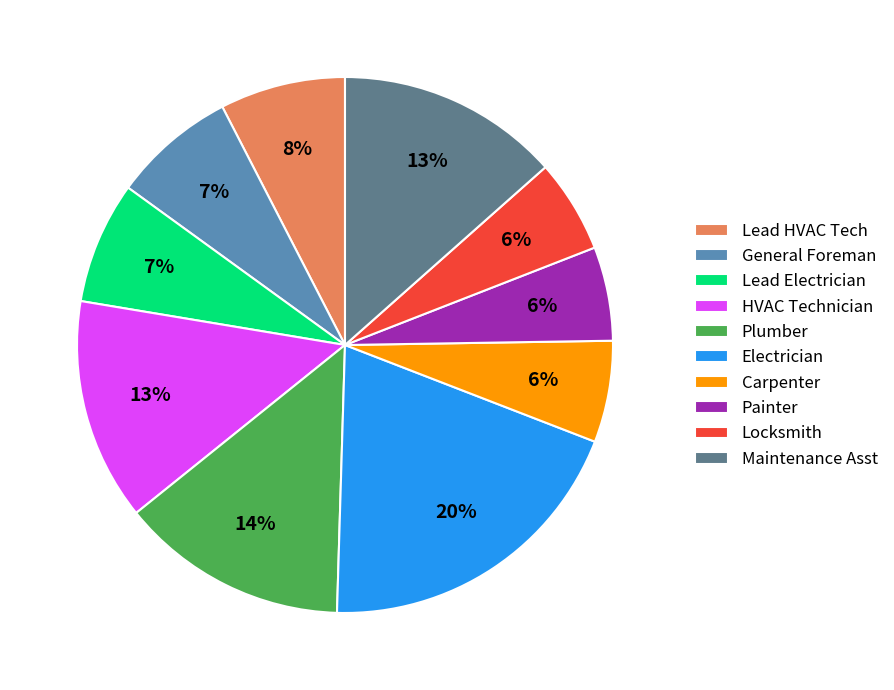

Count the number of slices in the pie.

10